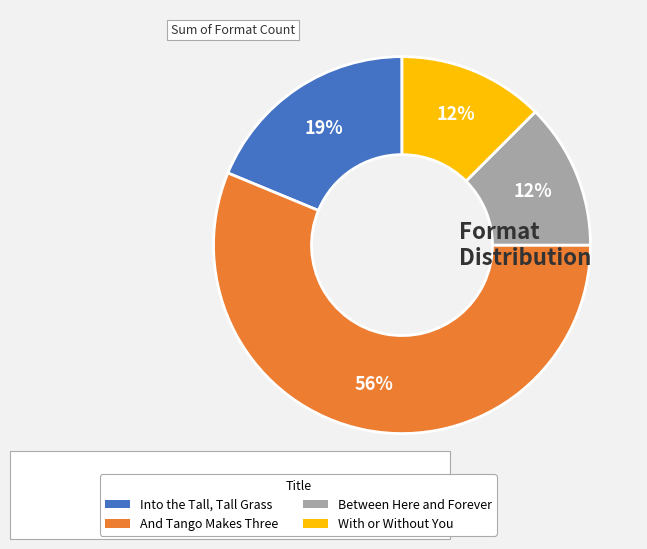

To the nearest percent, what portion does Into the Tall, Tall Grass represent?

19%